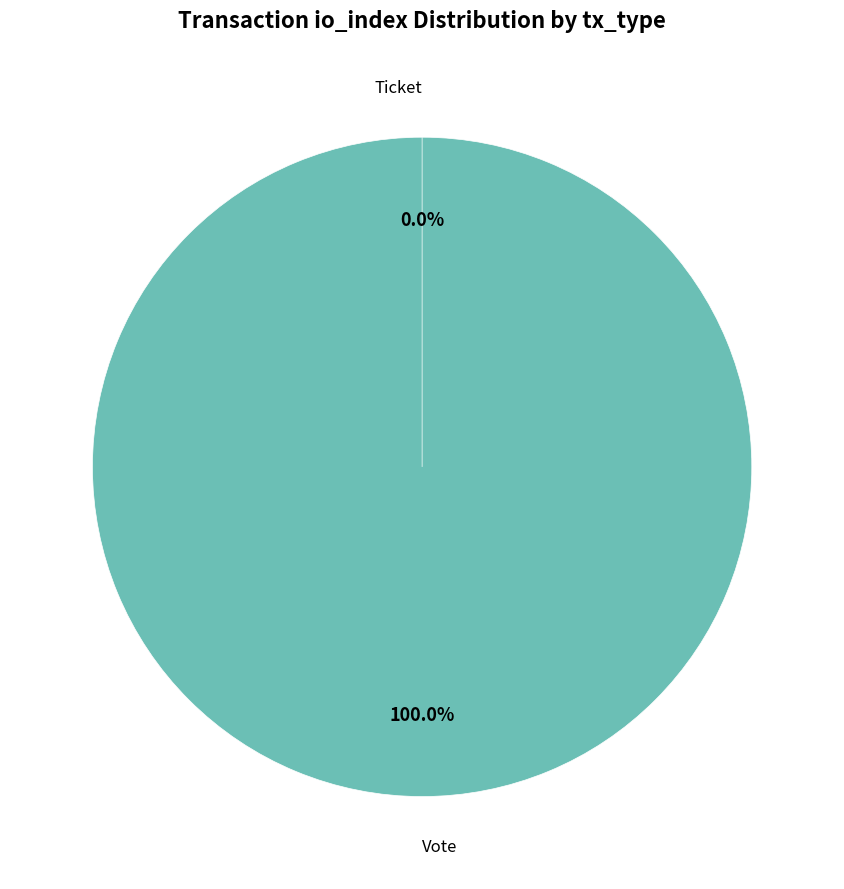

Combined, what portion of the pie is Ticket and Vote?

100.0%